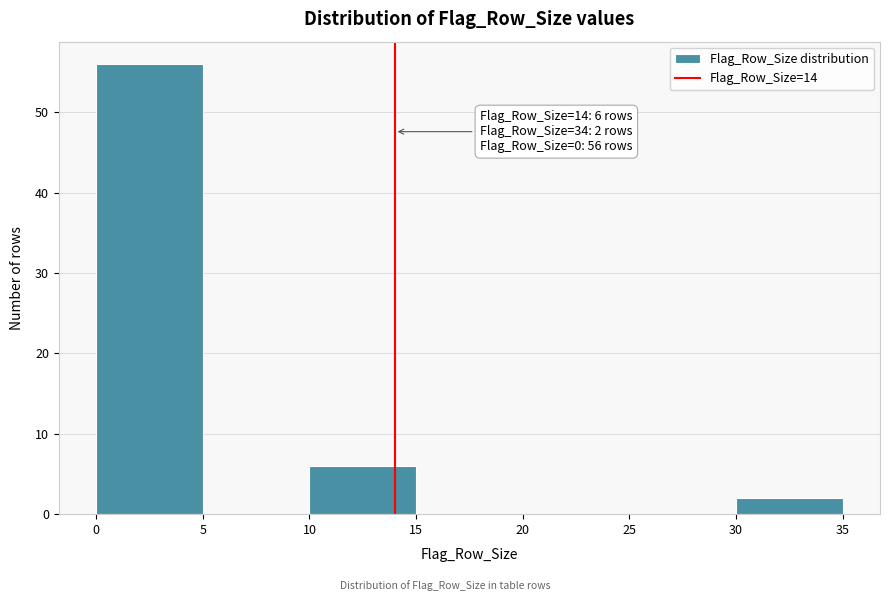

Over which range of the x-axis is the bar tallest?

0 to 5